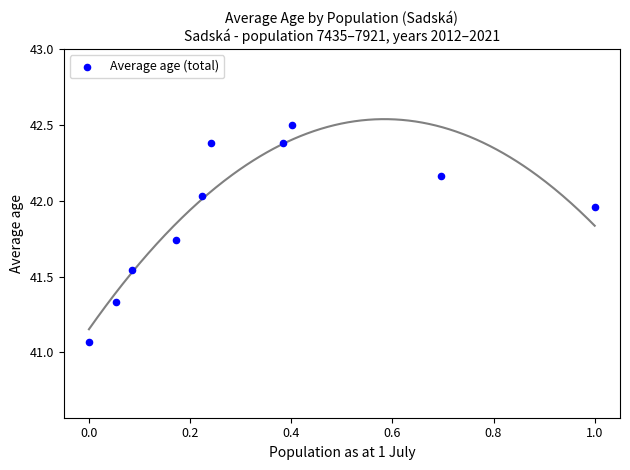

What is the range of Y values (max minus min)?

1.4